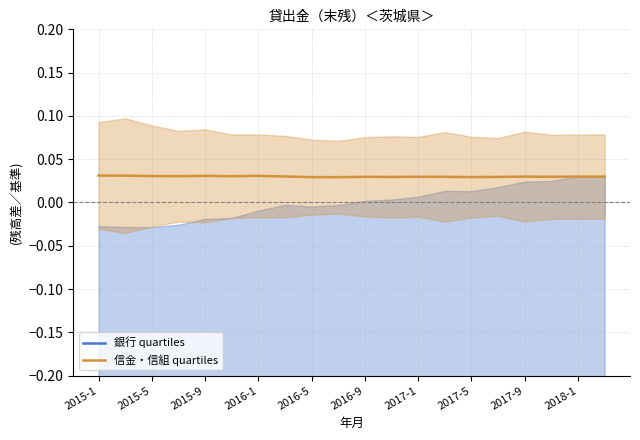

What is the sum of the 信金・信組 quartiles values at 2016-5 and 2016-1?

0.1